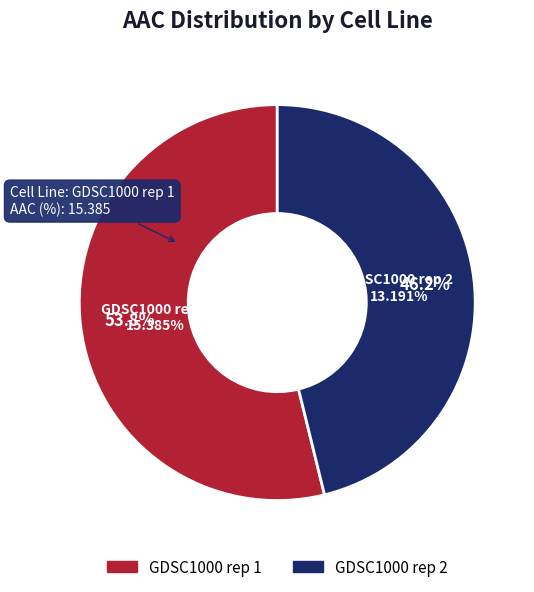

Which category has the smallest portion of the pie?

GDSC1000 rep 2